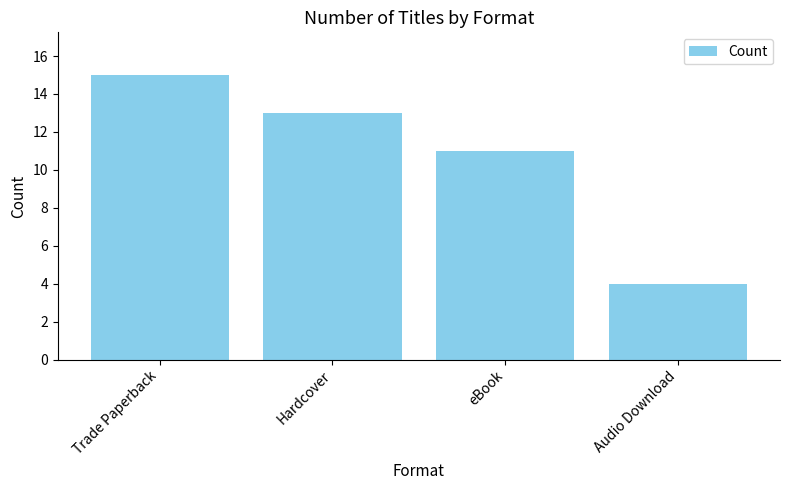

Approximately how many times larger is the value at Trade Paperback compared to eBook?

1.4